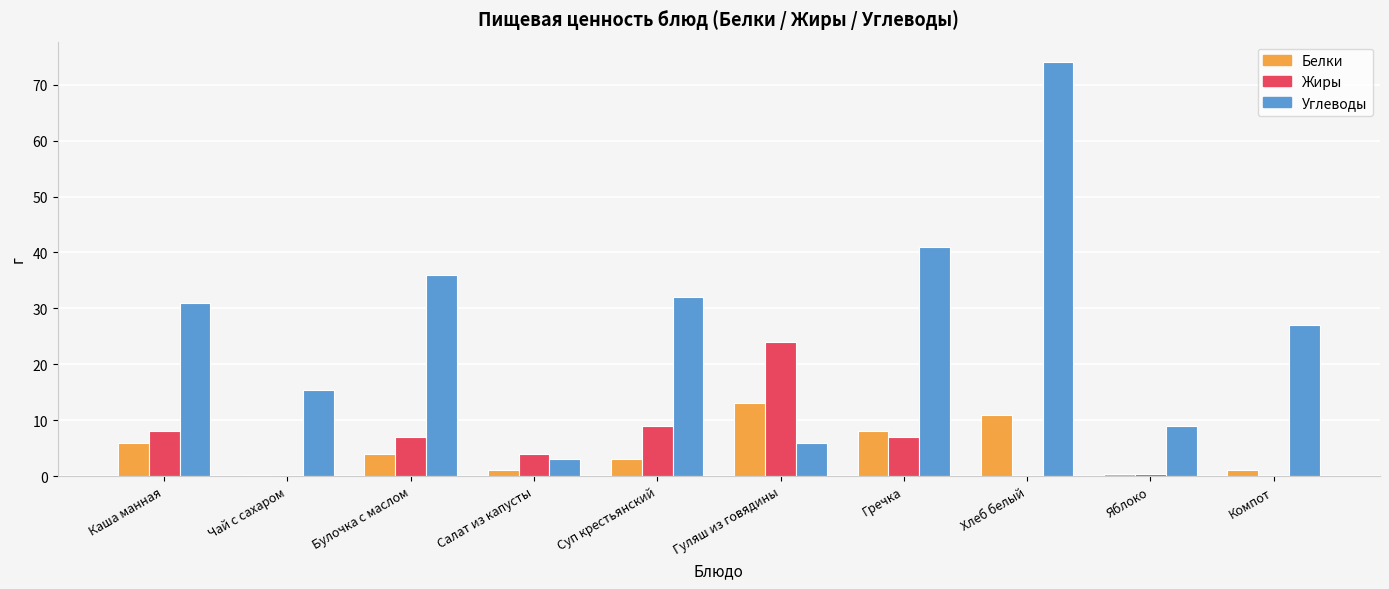

At which category is the sum across all series the highest?

Хлеб белый